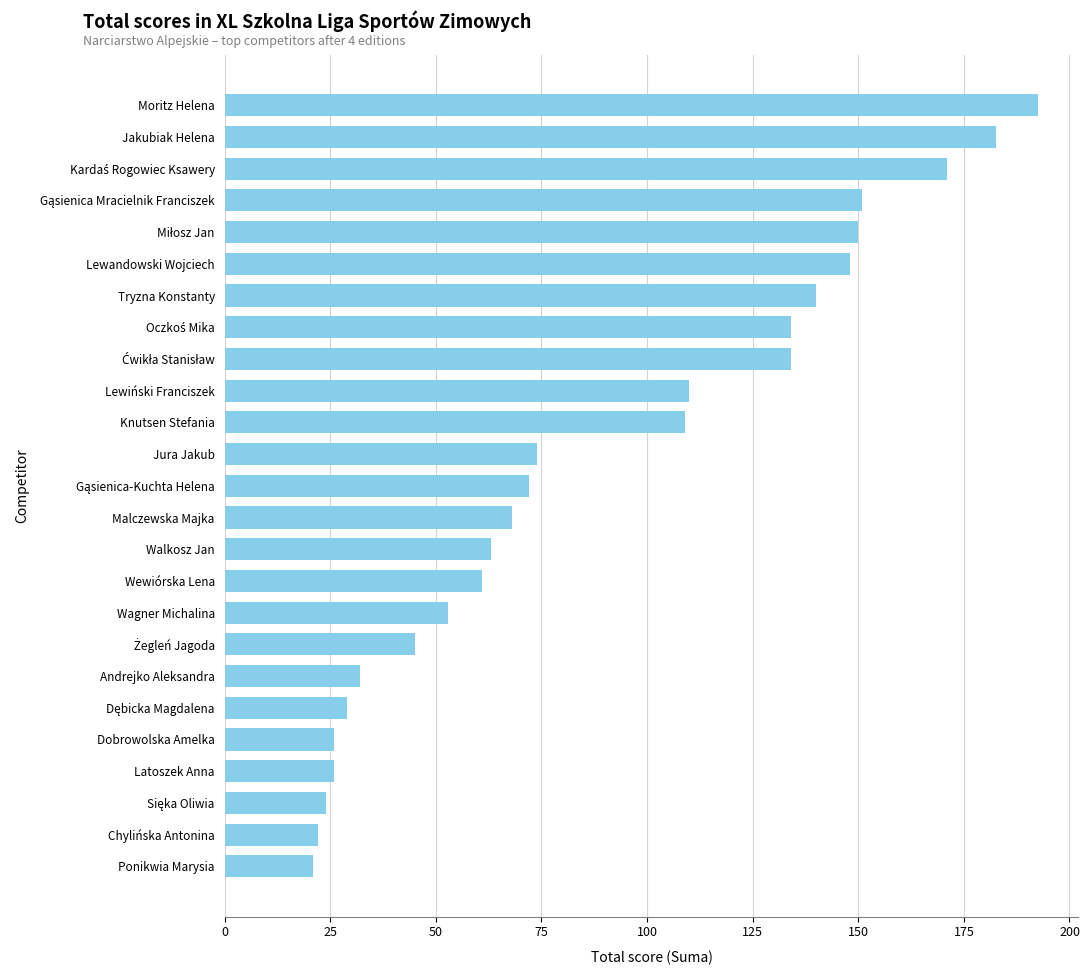

What is the minimum value shown in the chart?

21.0